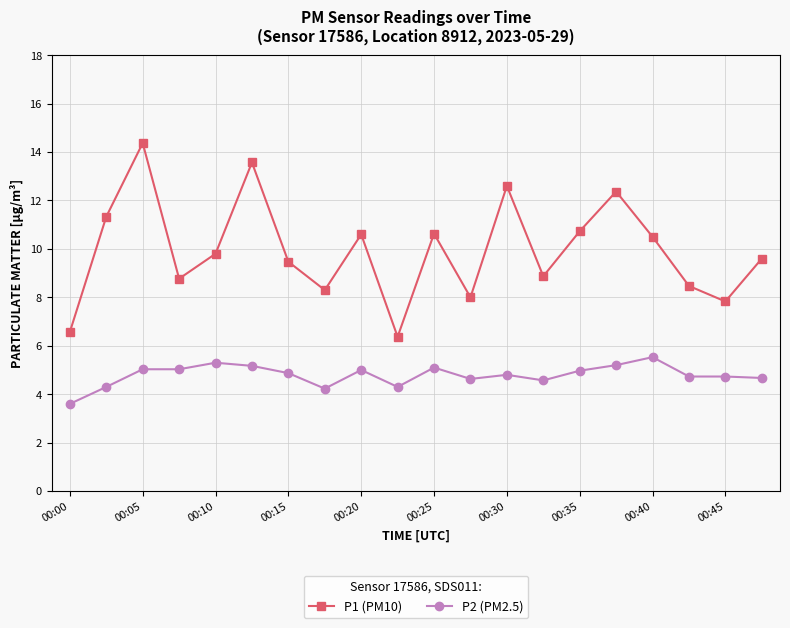

Which series has the largest range (max minus min)?

P1 (PM10)